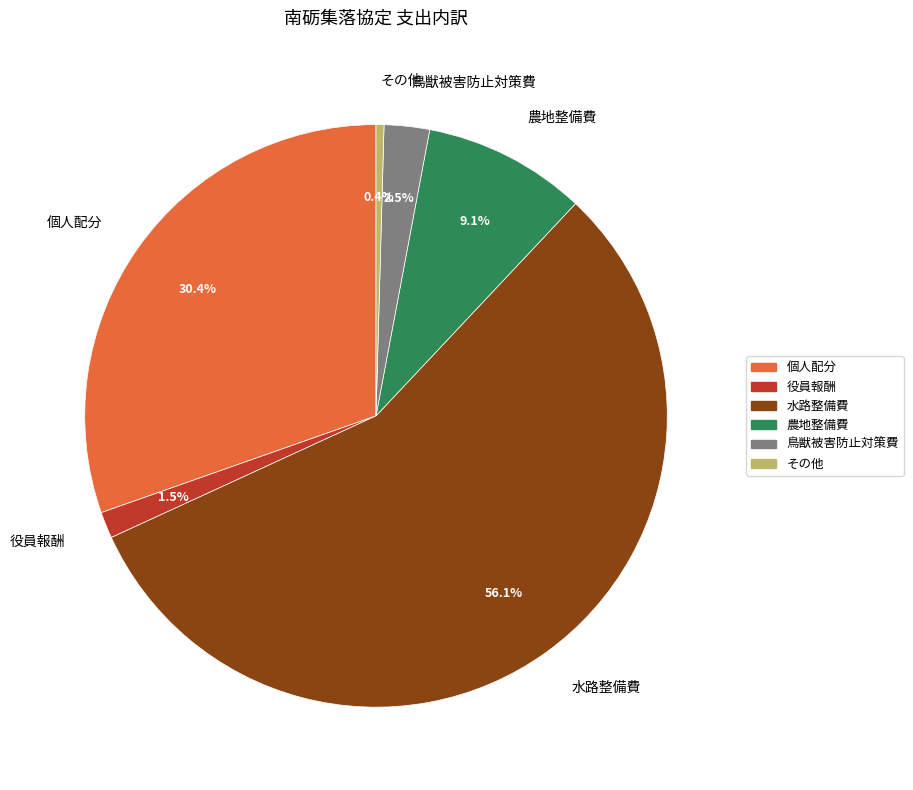

To the nearest percent, what is the average slice percentage?

17%